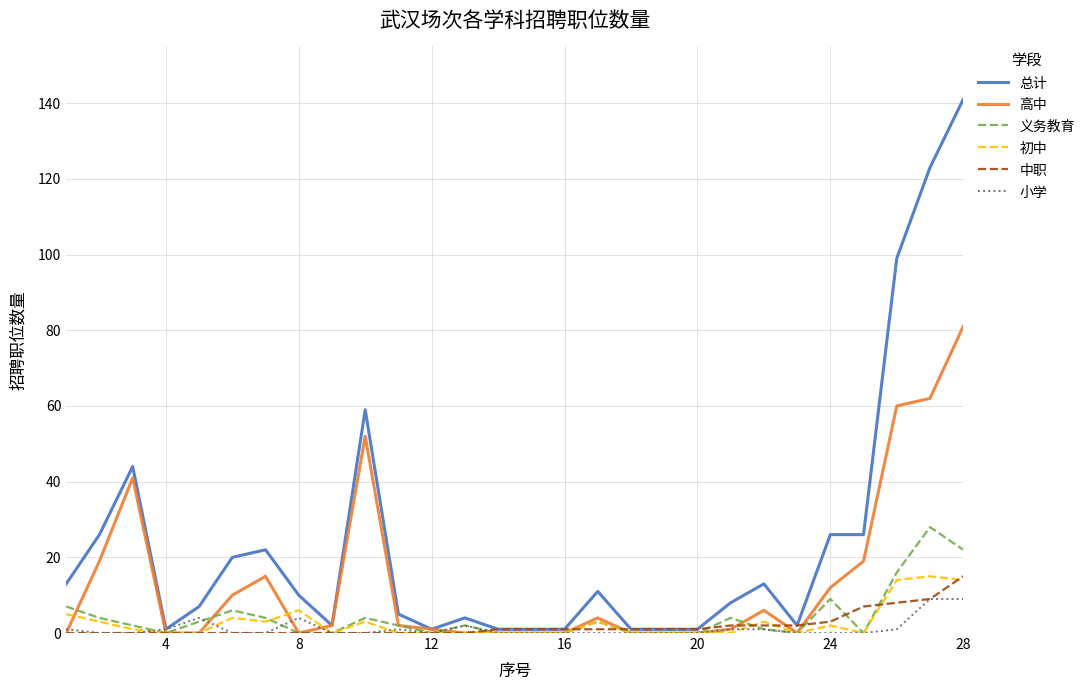

Which series has the largest total across all categories?

总计